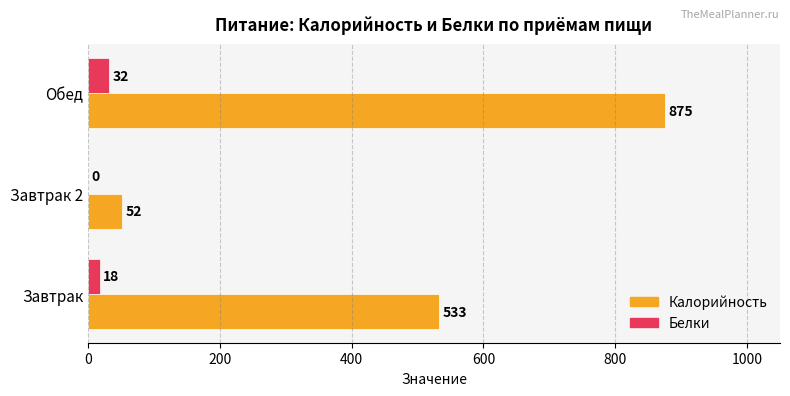

What are all the series names shown in the legend?

Калорийность, Белки